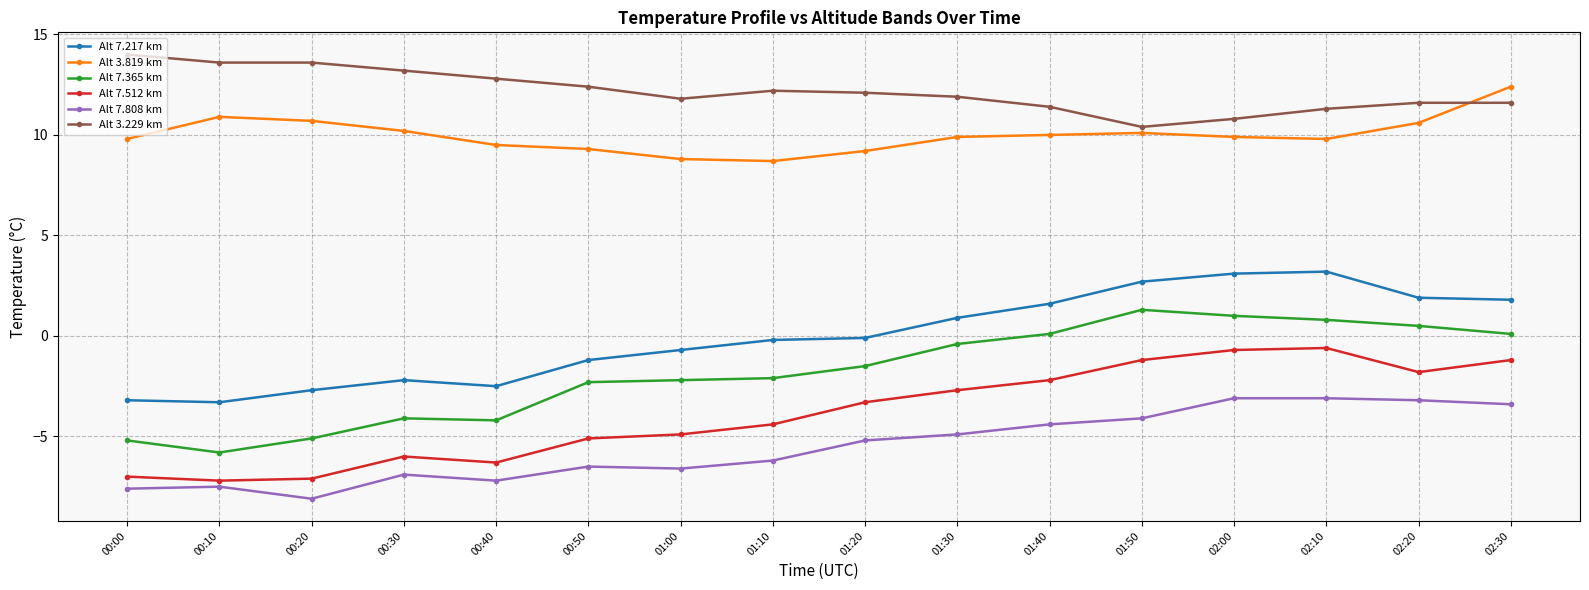

Which label corresponds to the largest value in the chart?

00:00